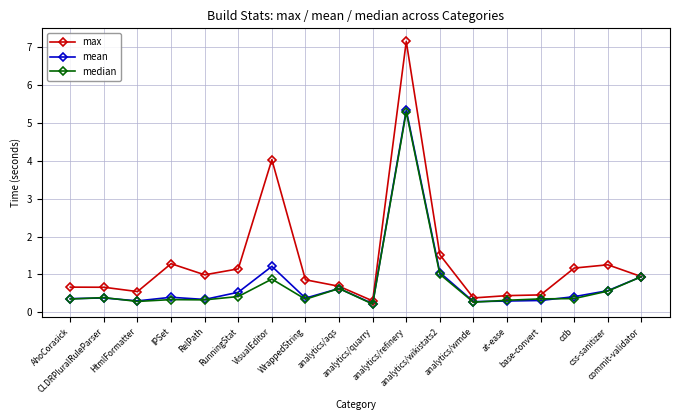

Read the median value at AhoCorasick.

0.4